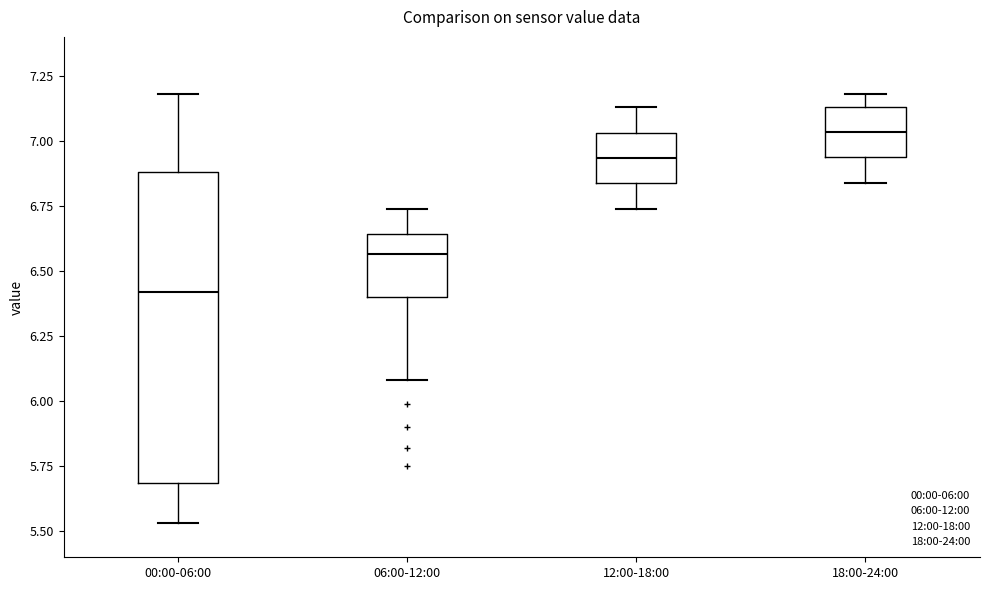

Reading left to right, read every box against the y-axis: the position of its median line, the range the box covers, and the ends of its whiskers. The values are not printed on the chart, so give them approximately, as read against the axis.

00:00-06:00: median 6.40, box 5.70 to 6.90, whiskers 5.55 to 7.20
06:00-12:00: median 6.55, box 6.40 to 6.65, whiskers 6.10 to 6.75
12:00-18:00: median 6.95, box 6.85 to 7.05, whiskers 6.75 to 7.15
18:00-24:00: median 7.05, box 6.95 to 7.15, whiskers 6.85 to 7.20